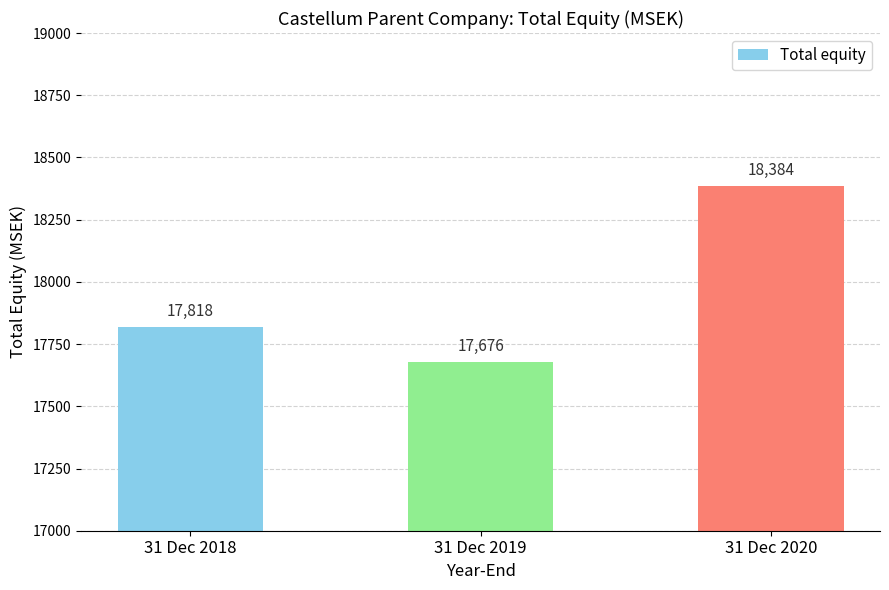

How many bars are there in total?

3